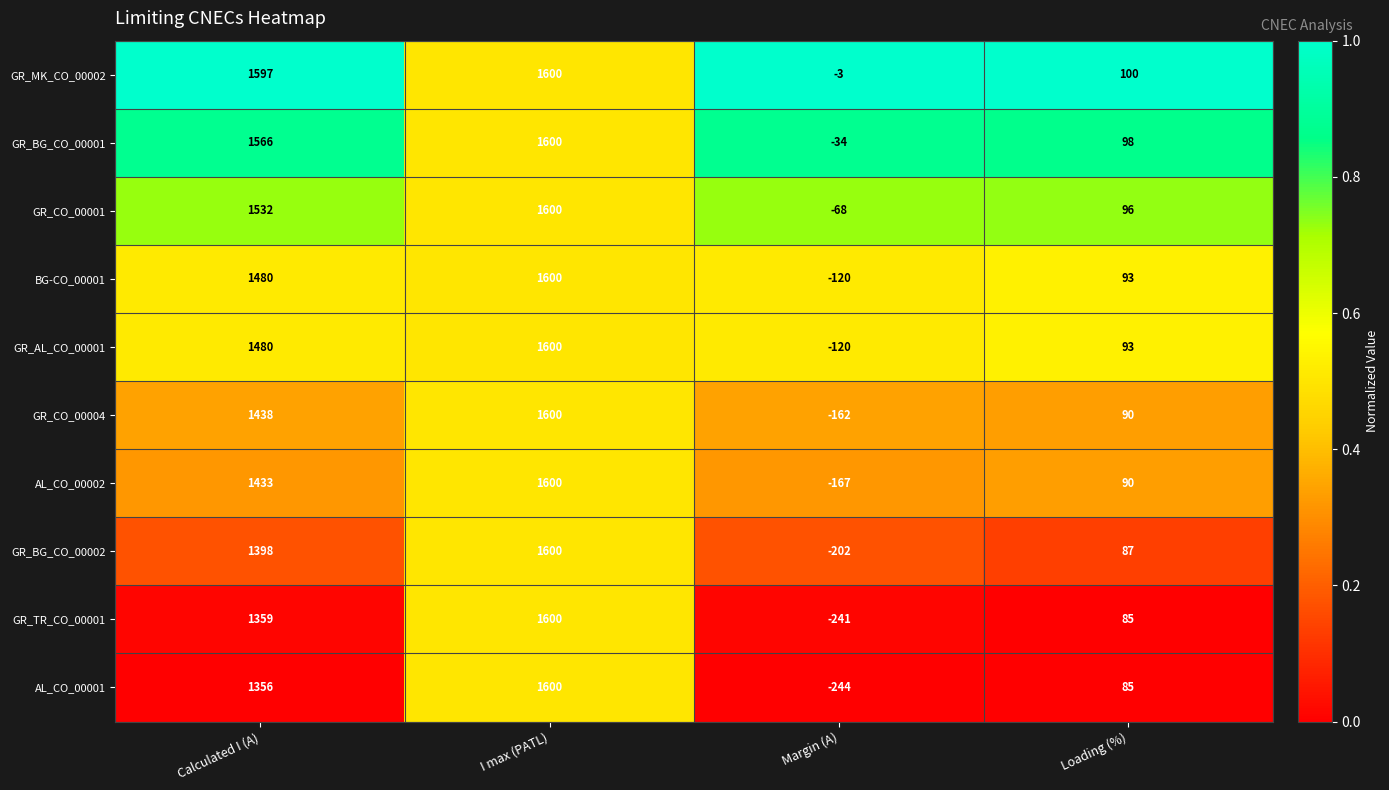

What is the smallest value displayed?

-244